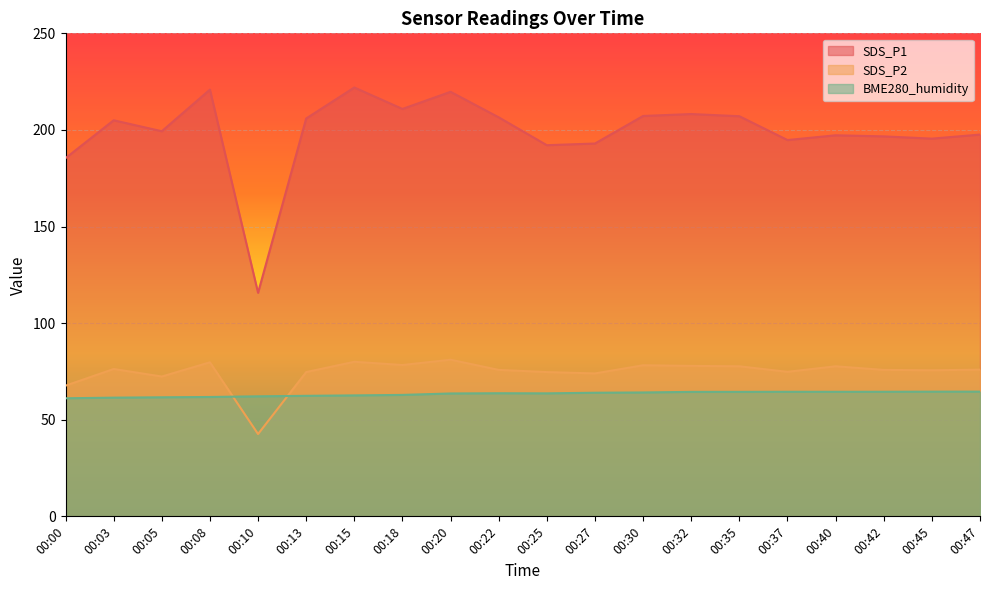

What is the smallest value displayed?

42.6